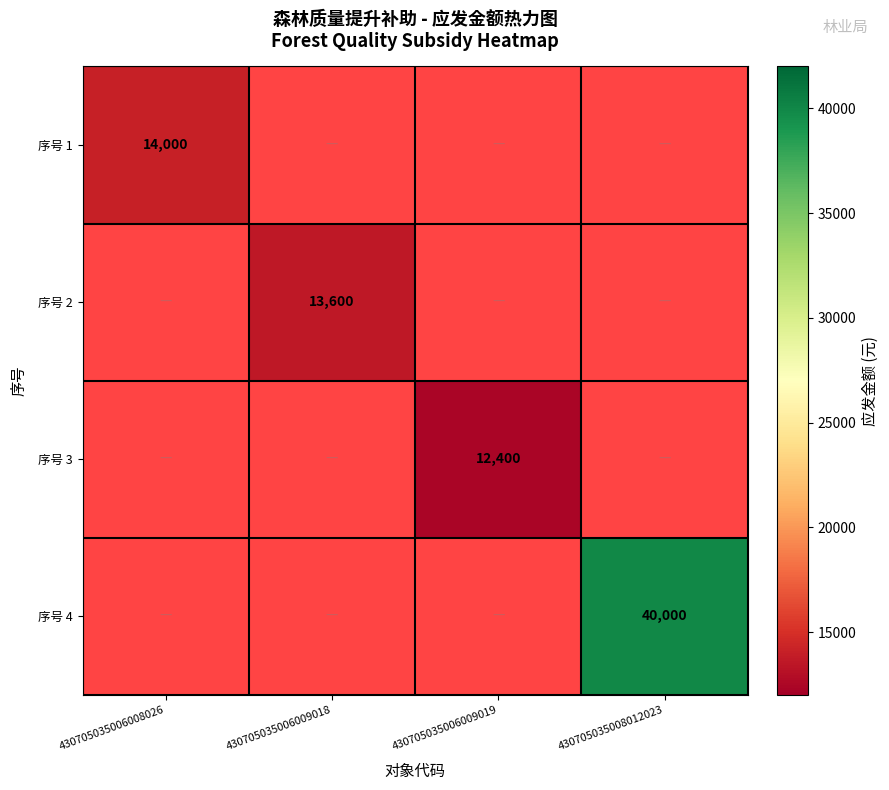

True or false: 序号 2 has a value of 3351.3 at 430705035006009018.

False